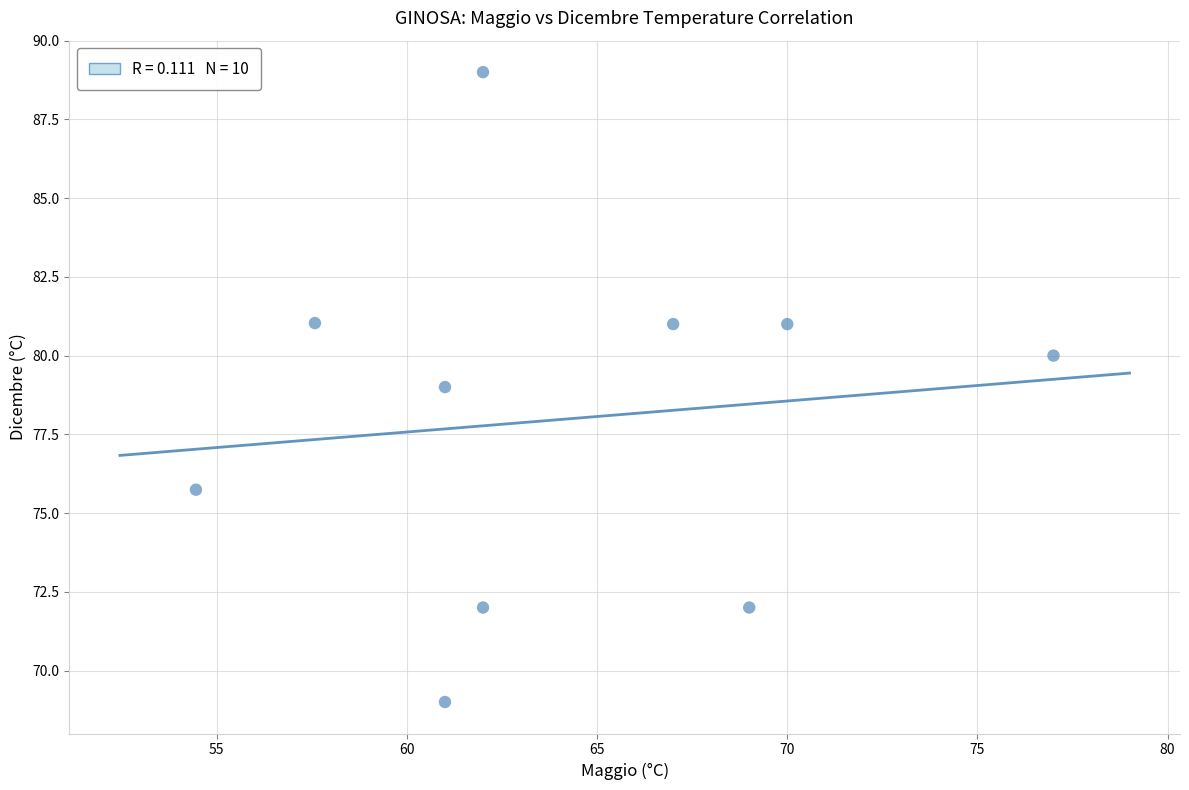

What is the average X value?

64.1